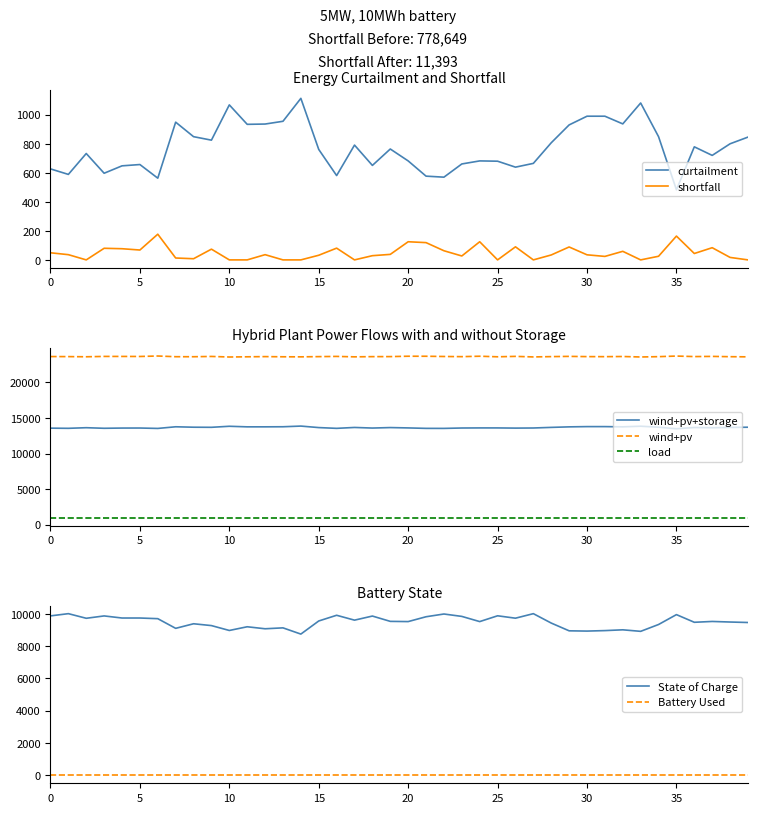

The value of State of Charge at 5 is 13985.9. True or false?

False